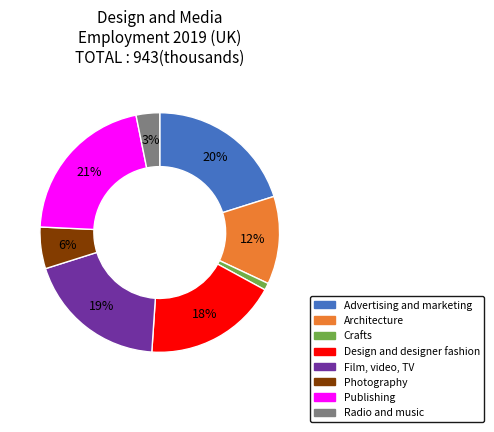

True or false: Radio and music accounts for 3% of the total.

True